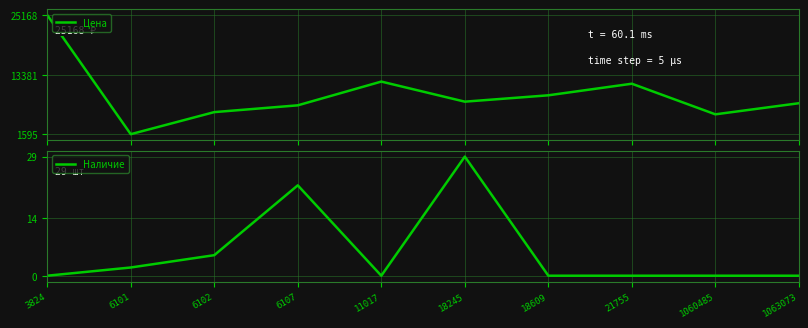

Which category has the lowest value in the Наличие series?

3824